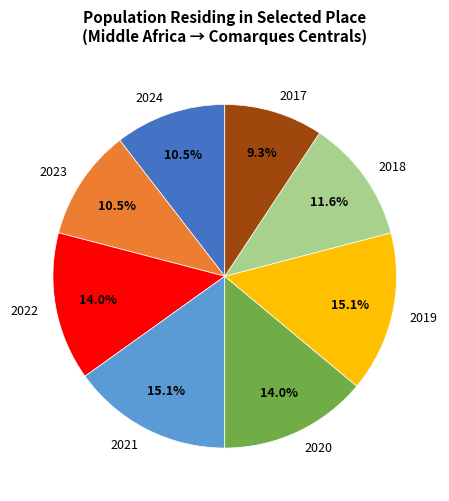

What portion of the pie excludes 2023?

89.5%